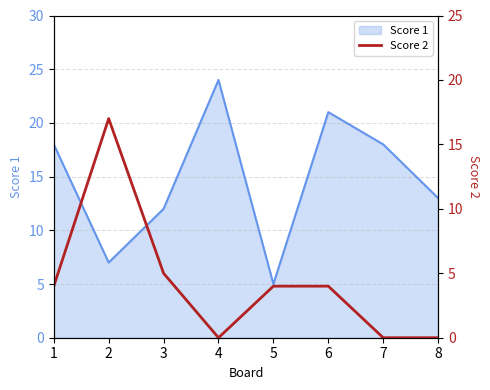

How many lines are shown in the chart?

1